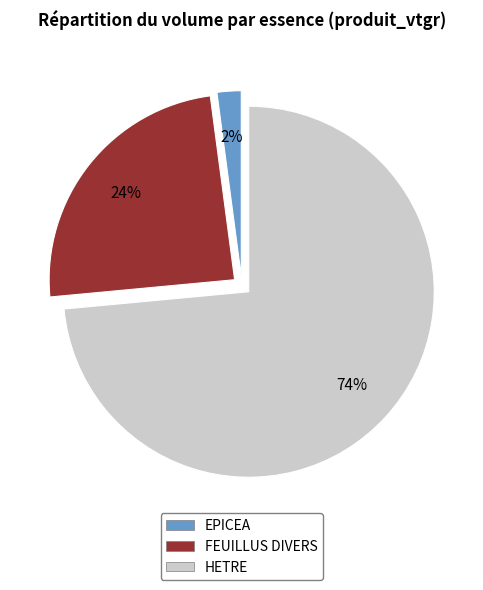

Which category accounts for the majority?

HETRE